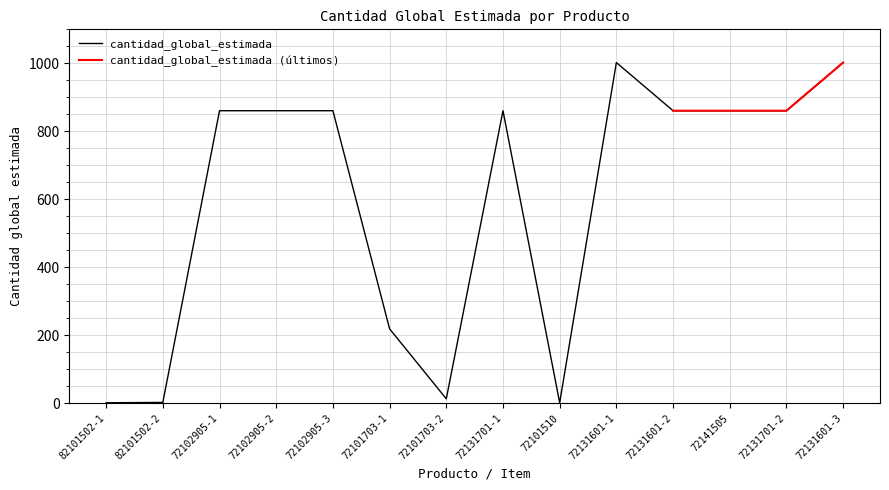

Reading right to left, extract all data points from this chart.

72131601-3=1002.2	72131701-2=860.5	72141505=860.5	72131601-2=860.5	72131601-1=1002.2	72101510=1.0	72131701-1=860.5	72101703-2=12.7	72101703-1=218.6	72102905-3=860.5	72102905-2=860.5	72102905-1=860.5	82101502-2=2.0	82101502-1=1.0